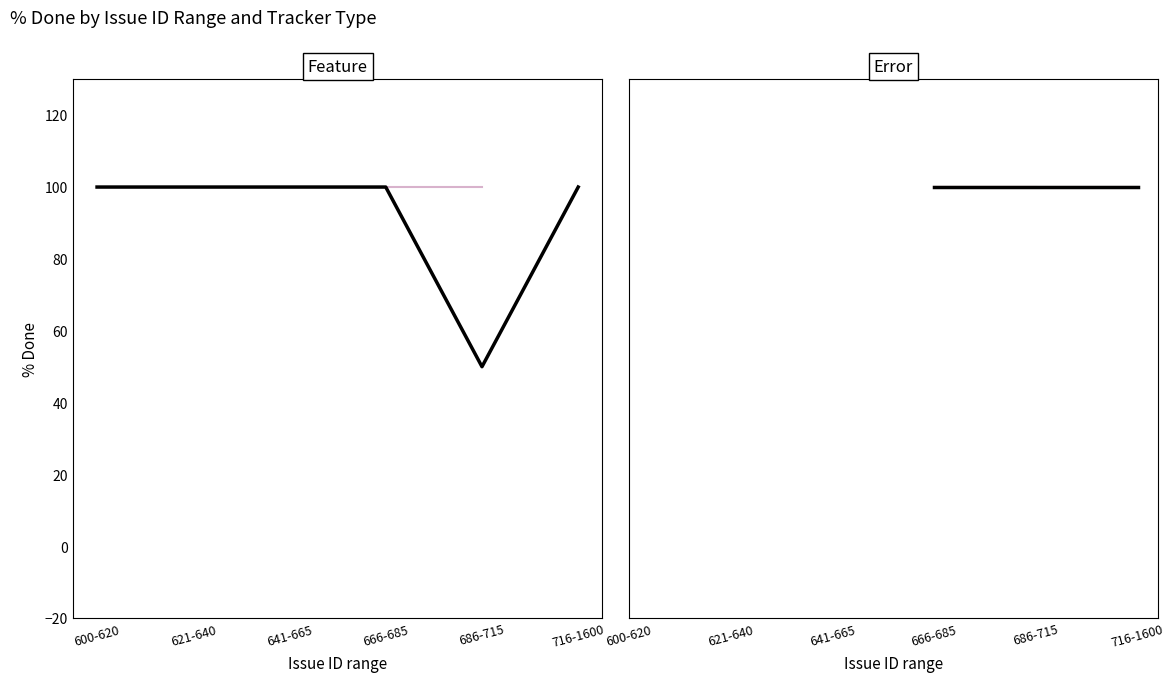

The value of Tests on Rails - Errors at 2 is 100. True or false?

True